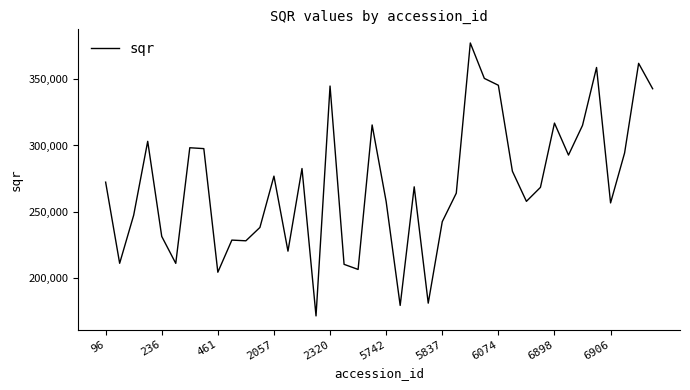

What is the greatest value displayed?

377572.4